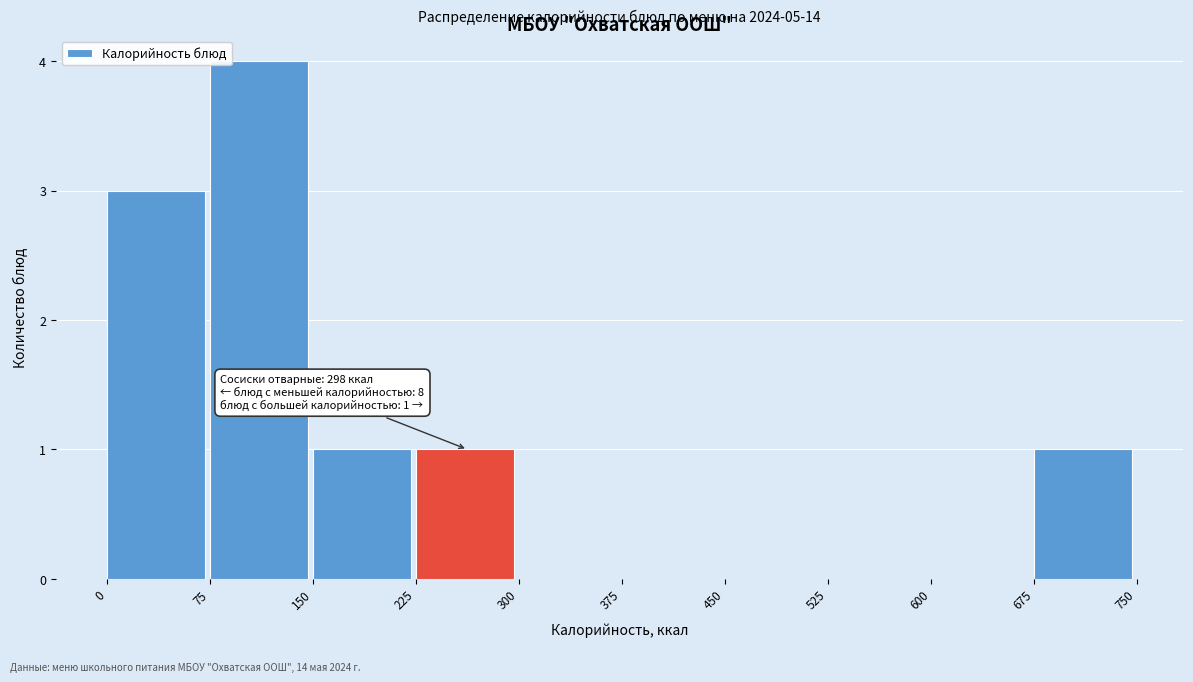

Which range on the x-axis has the tallest bar?

75 to 150